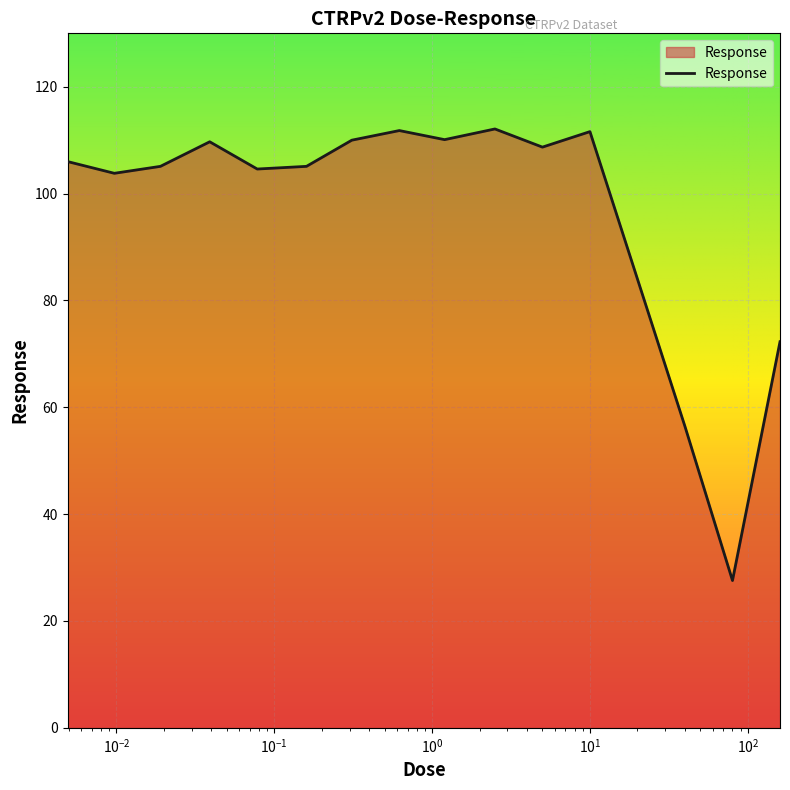

What is the difference between the maximum and minimum values?

84.5